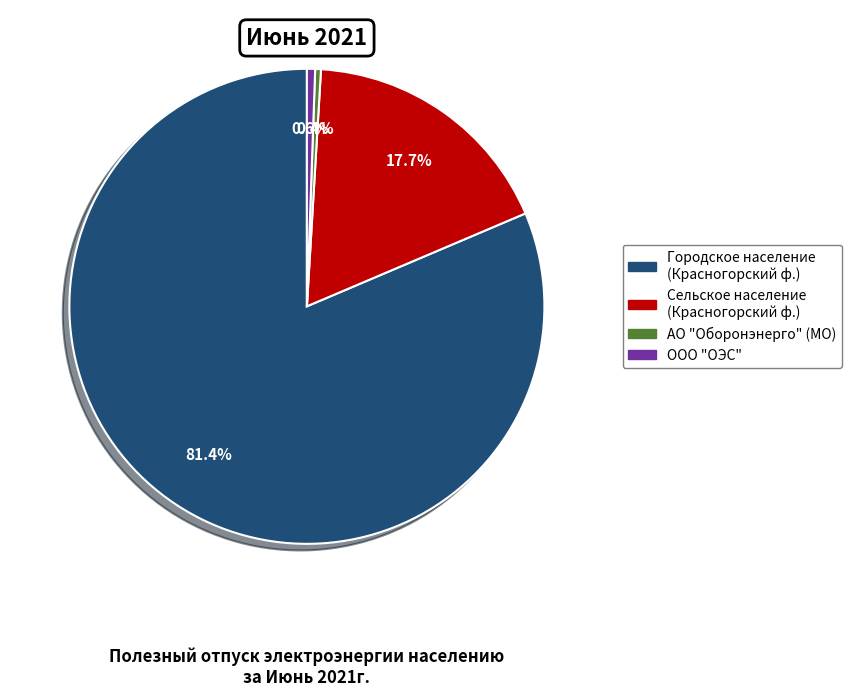

Does any single category account for the majority?

Yes